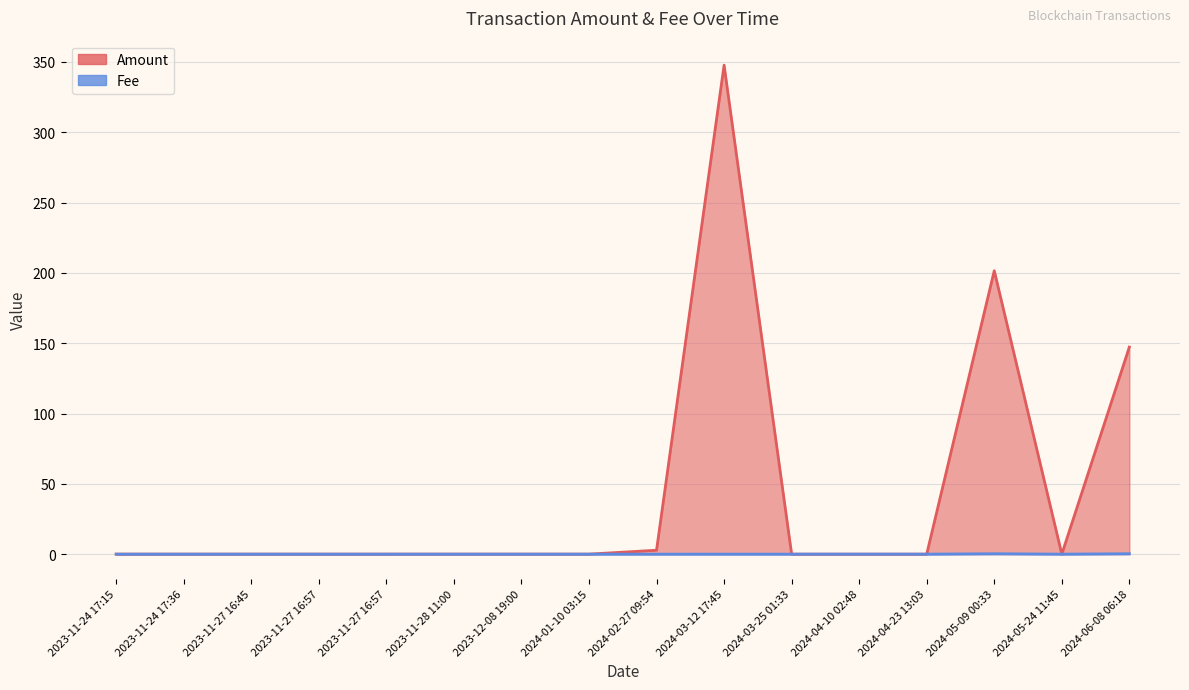

Is it true that Fee equals 0.0 at 2024-03-12 17:45?

True